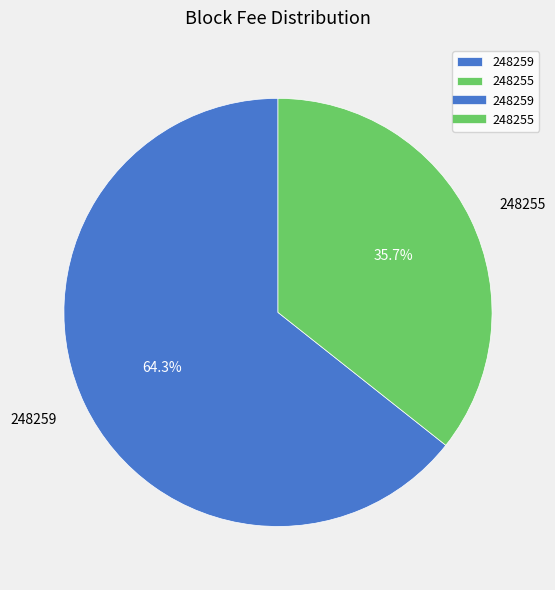

True or false: 248259 accounts for 50% of the total.

False